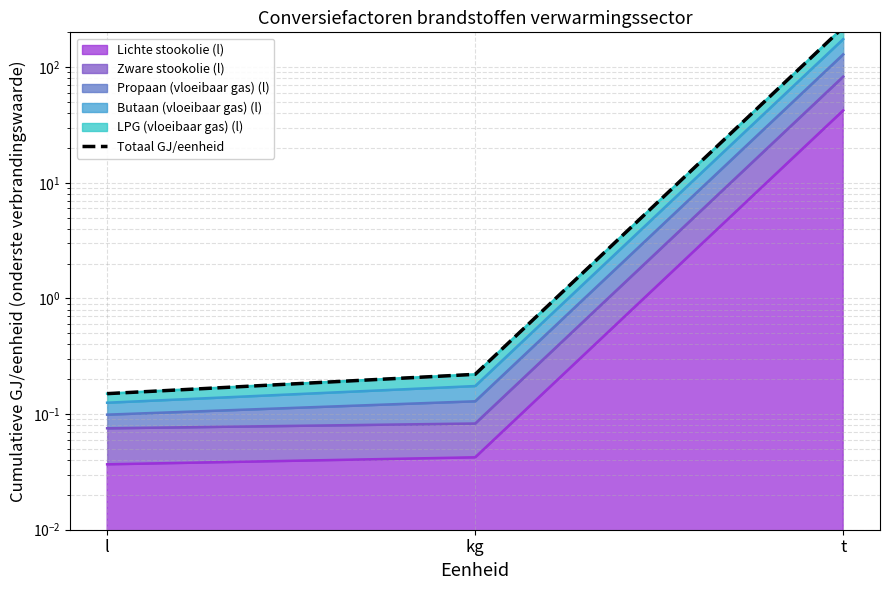

What is the value of the 2nd point from the left?

0.2